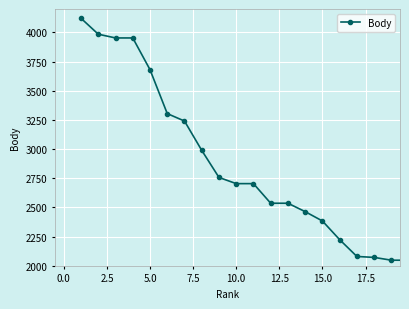

How many lines are shown in the chart?

1